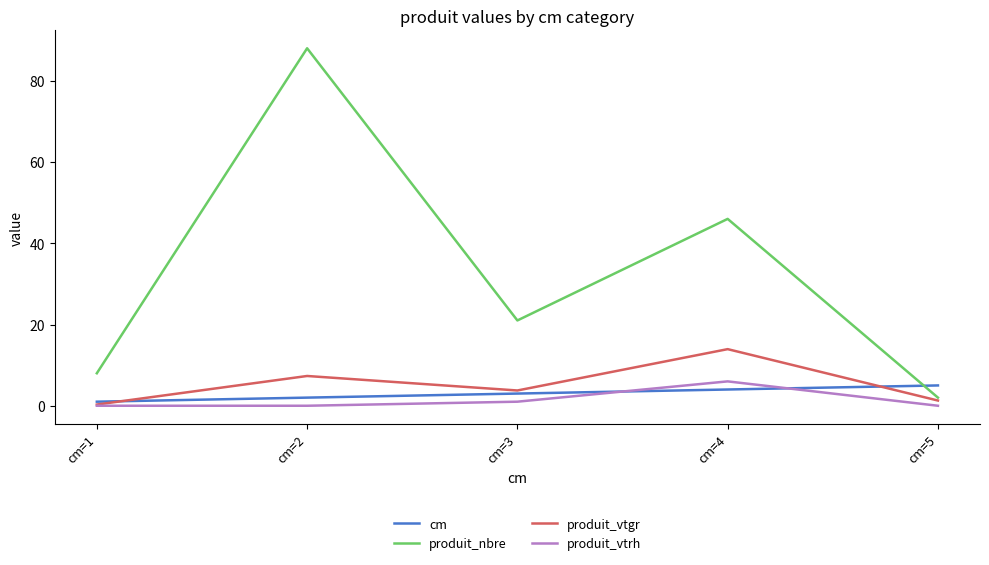

Where do produit_nbre and cm first cross each other?

cm=4 and cm=5